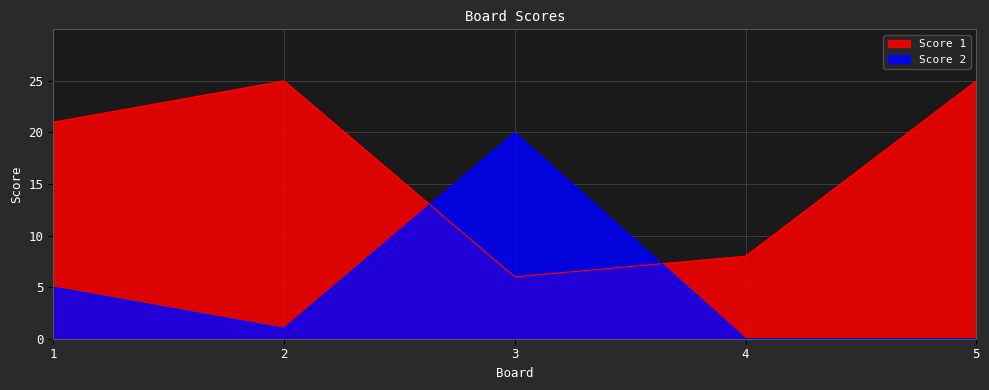

Reading left to right, list all the values displayed in this chart.

Score 1: 21	25	6	8	25
Score 2: 5	1	20	0	0